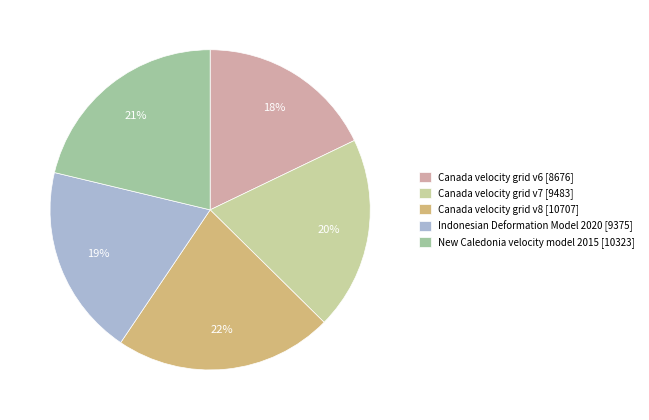

Count the number of slices in the pie.

5